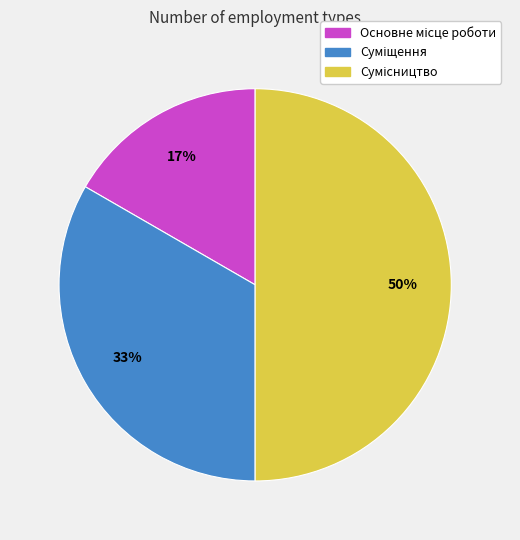

To the nearest percent, what is the average slice percentage?

33%